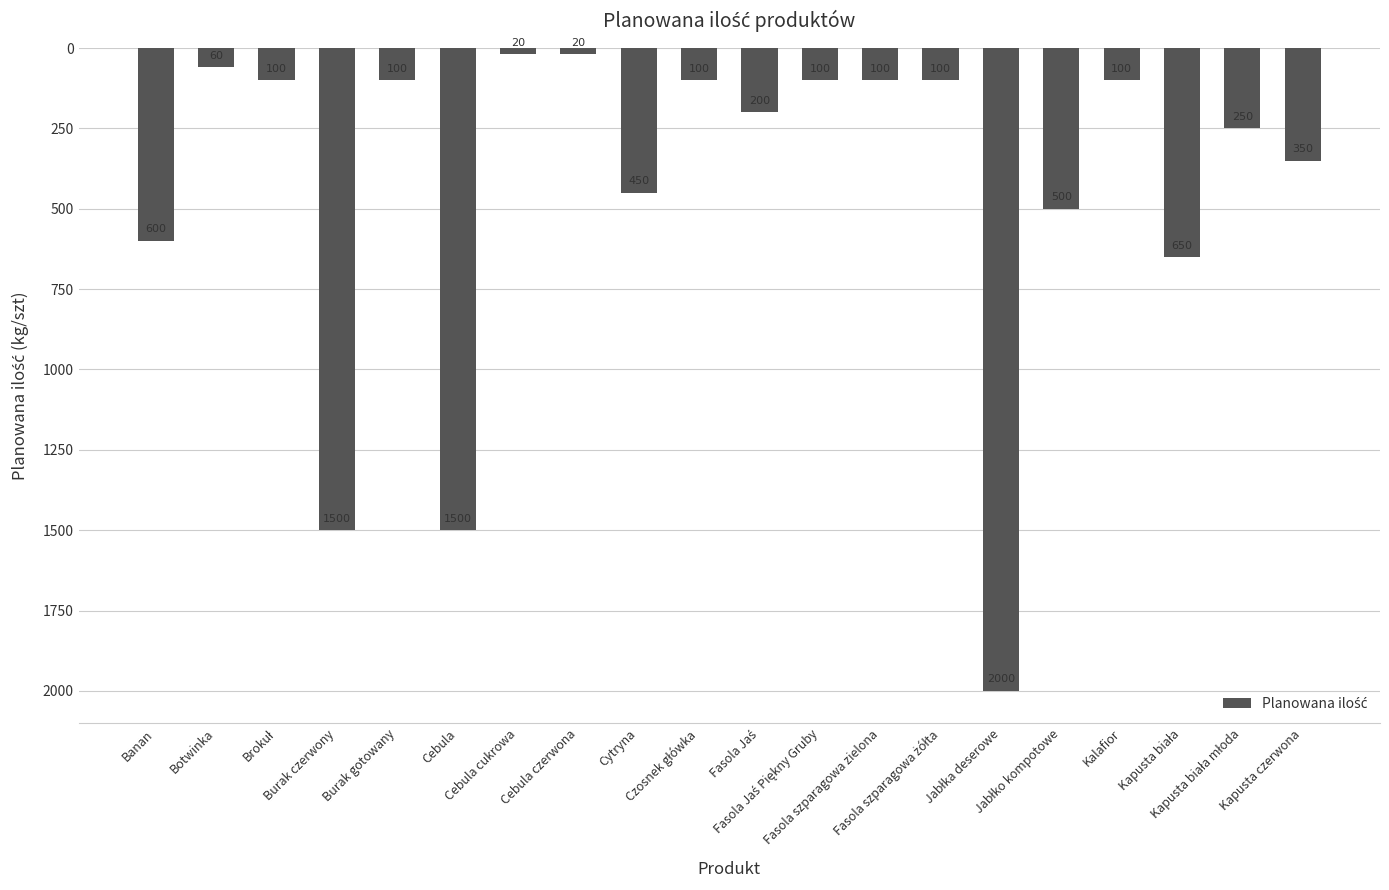

Does the chart contain stacked bars?

No